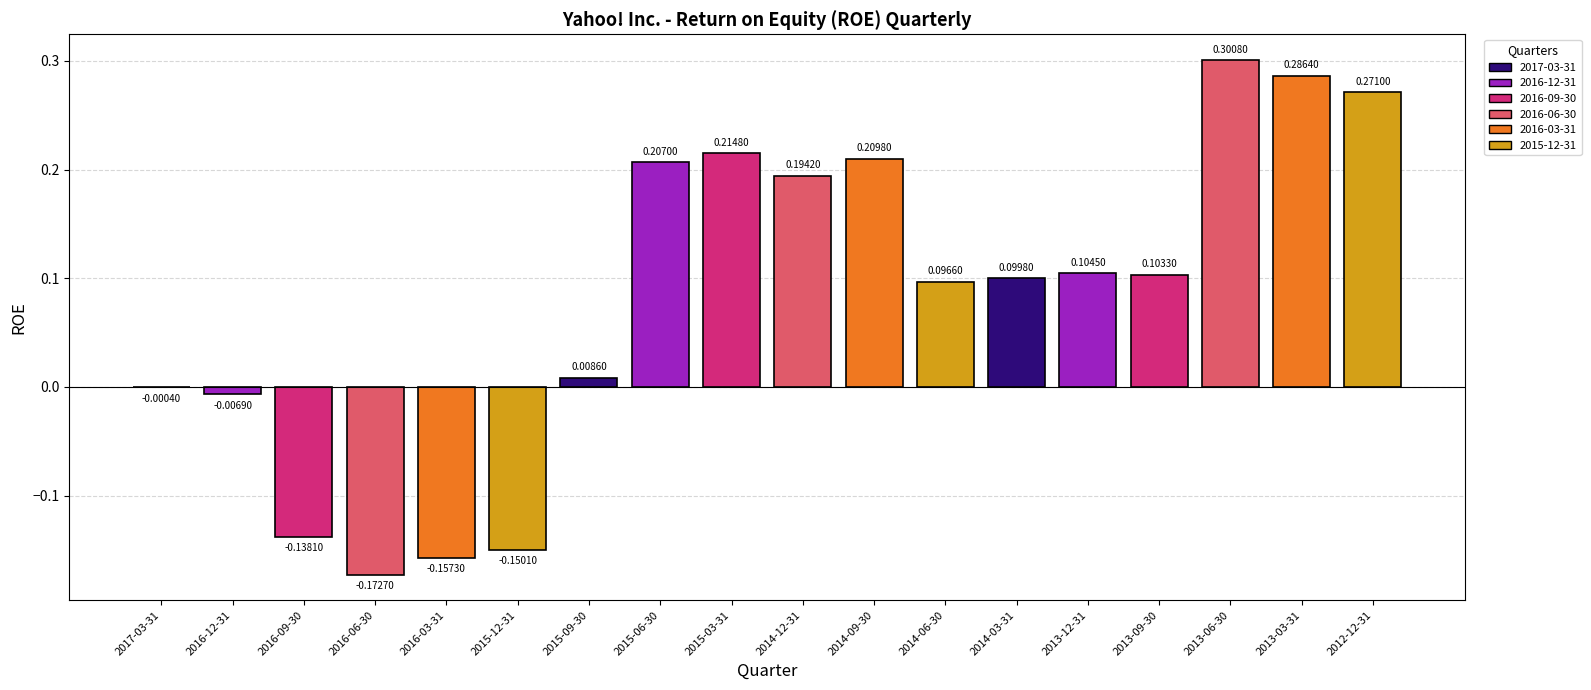

What is the change in value from 2015-12-31 to 2013-09-30?

+0.3